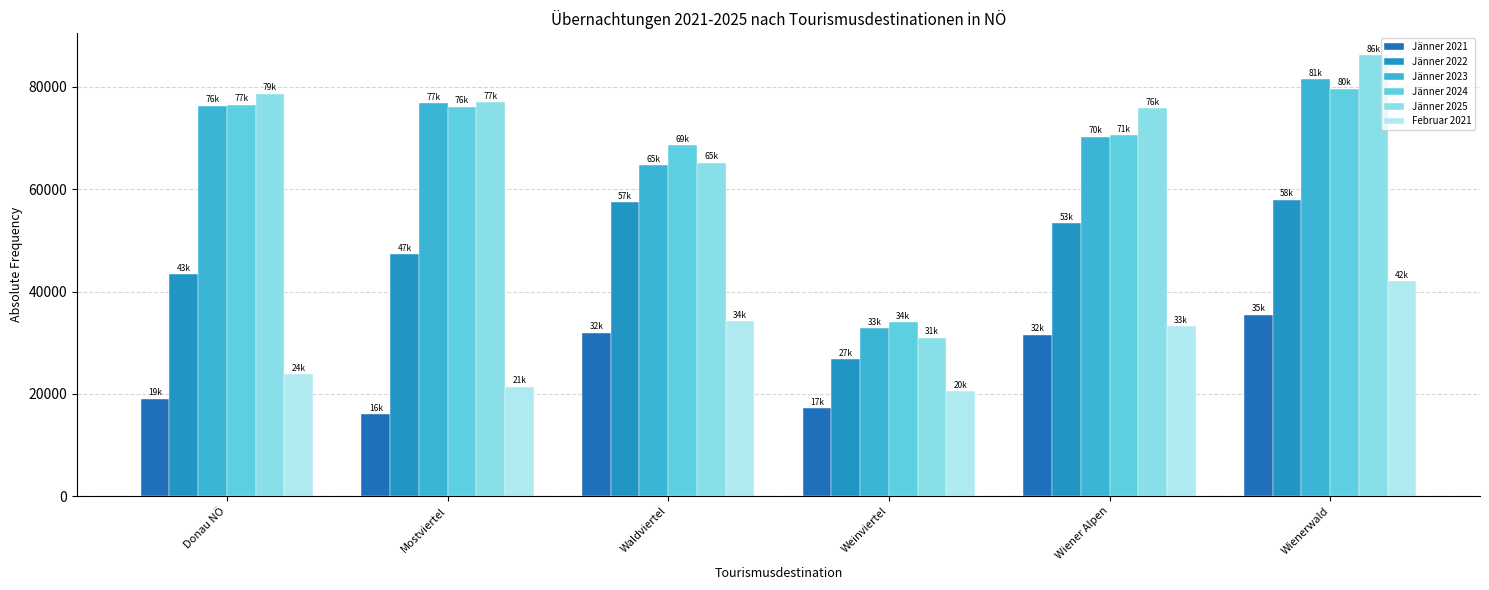

What is the label of the 1st bar from the left?

Donau NÖ